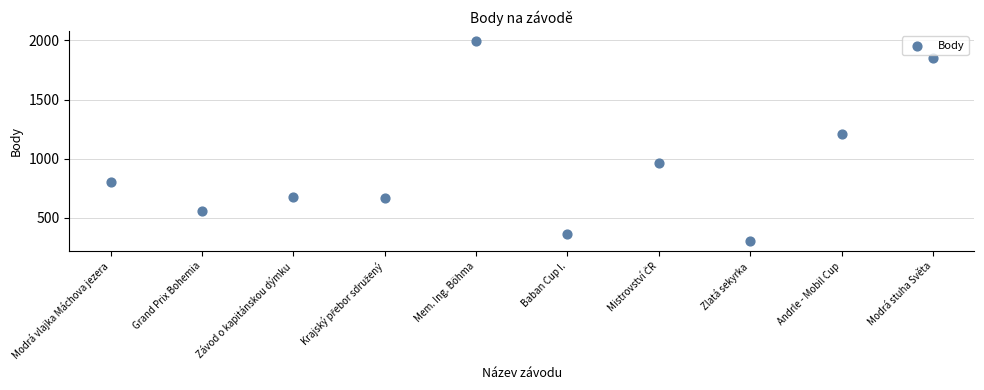

What is the range of Y values (max minus min)?

1693